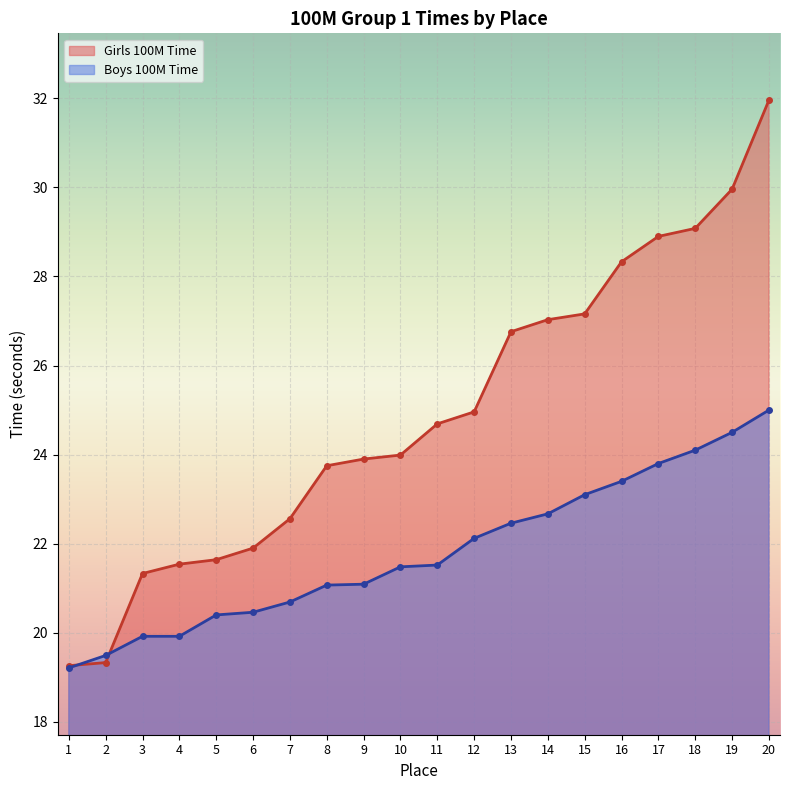

Which series ends up on top after the final intersection of Girls 100M Time and Boys 100M Time?

Girls 100M Time